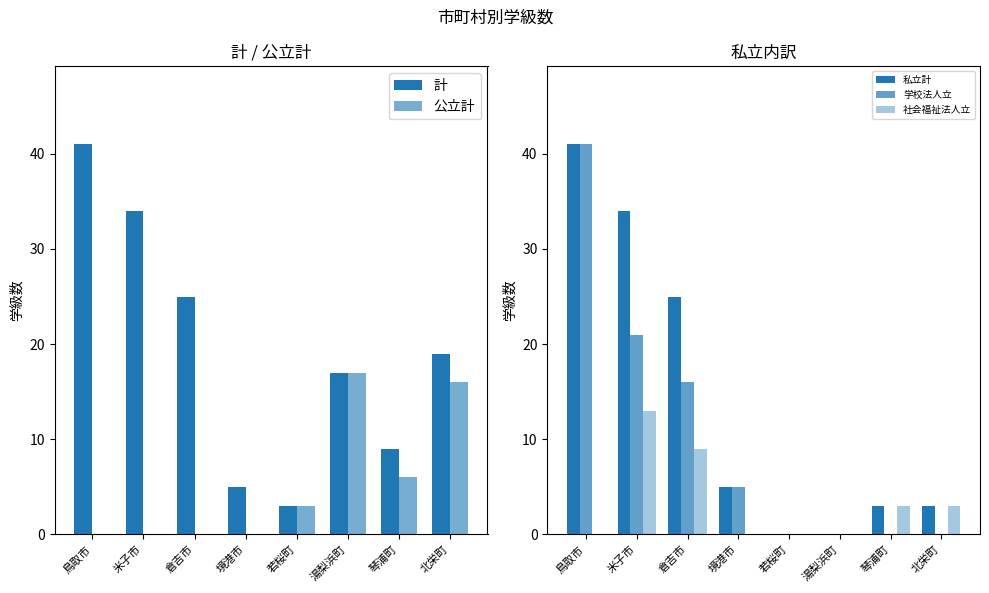

What is the average value of the 計 series?

19